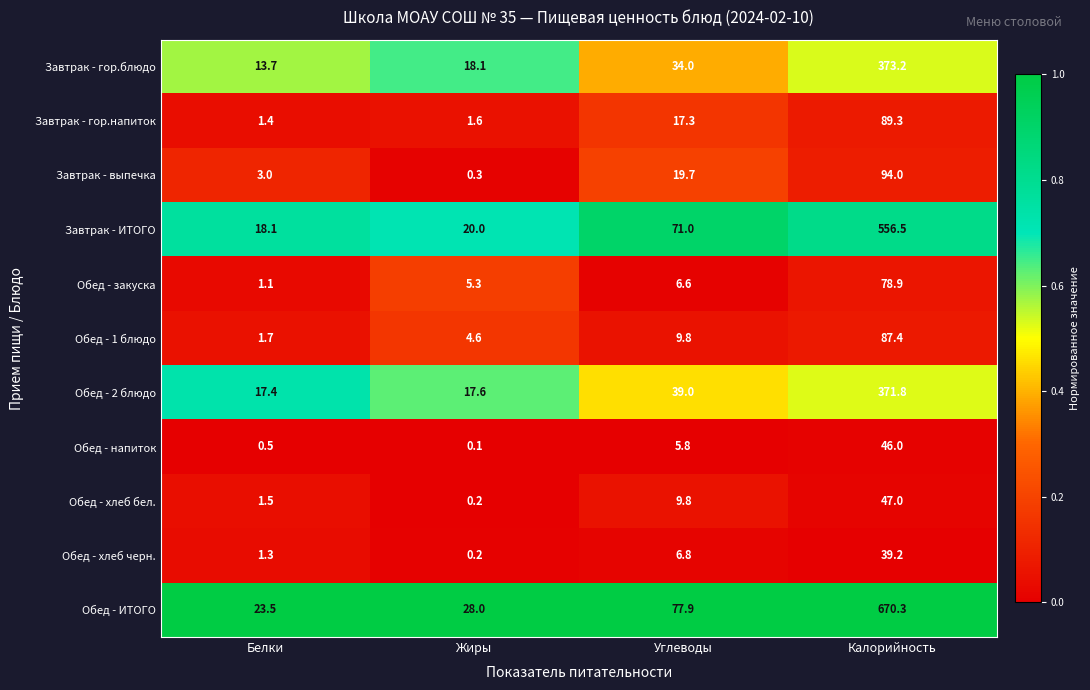

Which series has the largest range (max minus min)?

Обед - ИТОГО